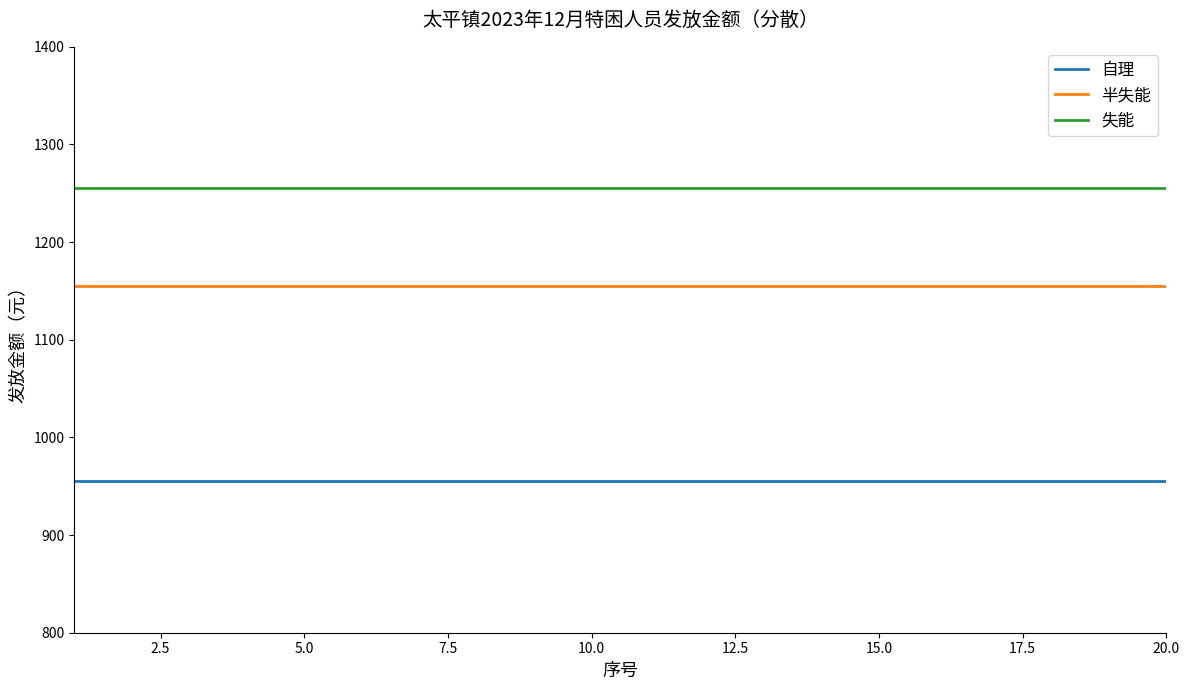

True or false: 失能 and 半失能 cross at least once.

False